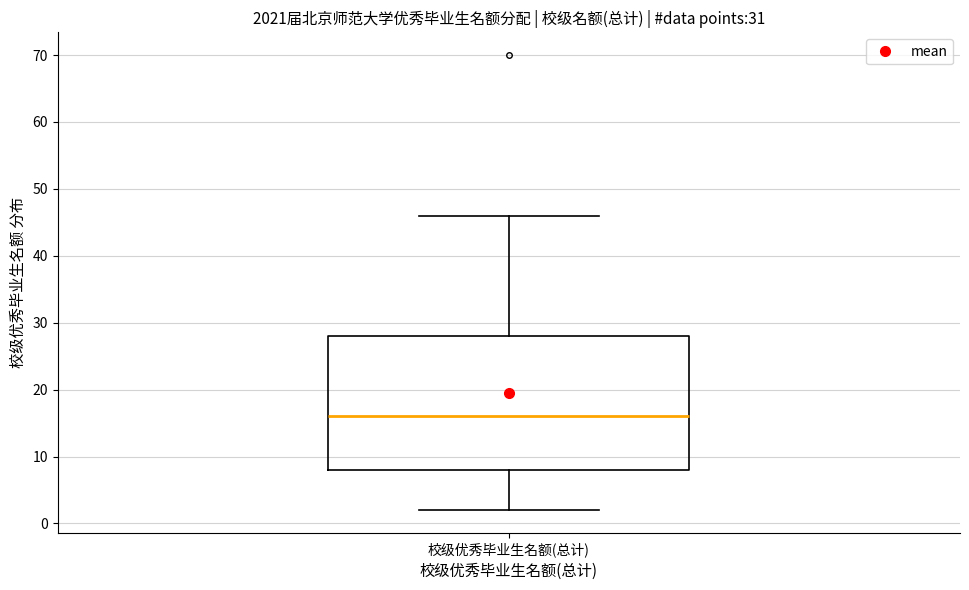

Read this box plot against the y-axis: the position of the median line, the range covered by the box, and the ends of both whiskers. The values are not printed on the chart, so give them approximately, as read against the axis.

median 16, box 8 to 28, whiskers 2 to 46